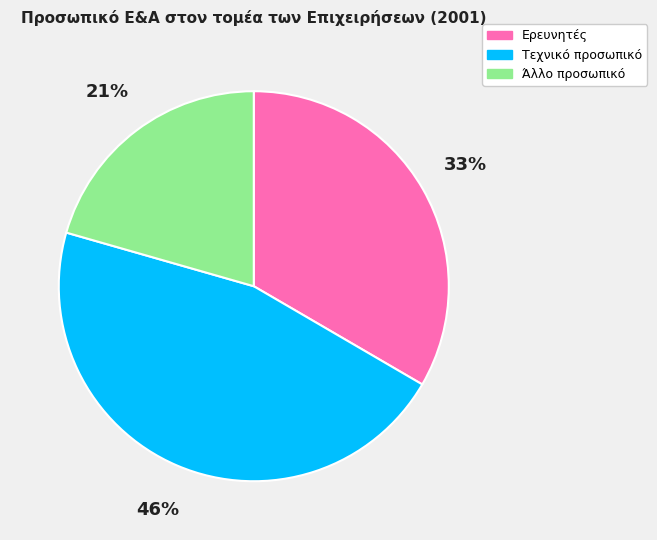

Which has a higher value, Άλλο προσωπικό or Ερευνητές?

Ερευνητές